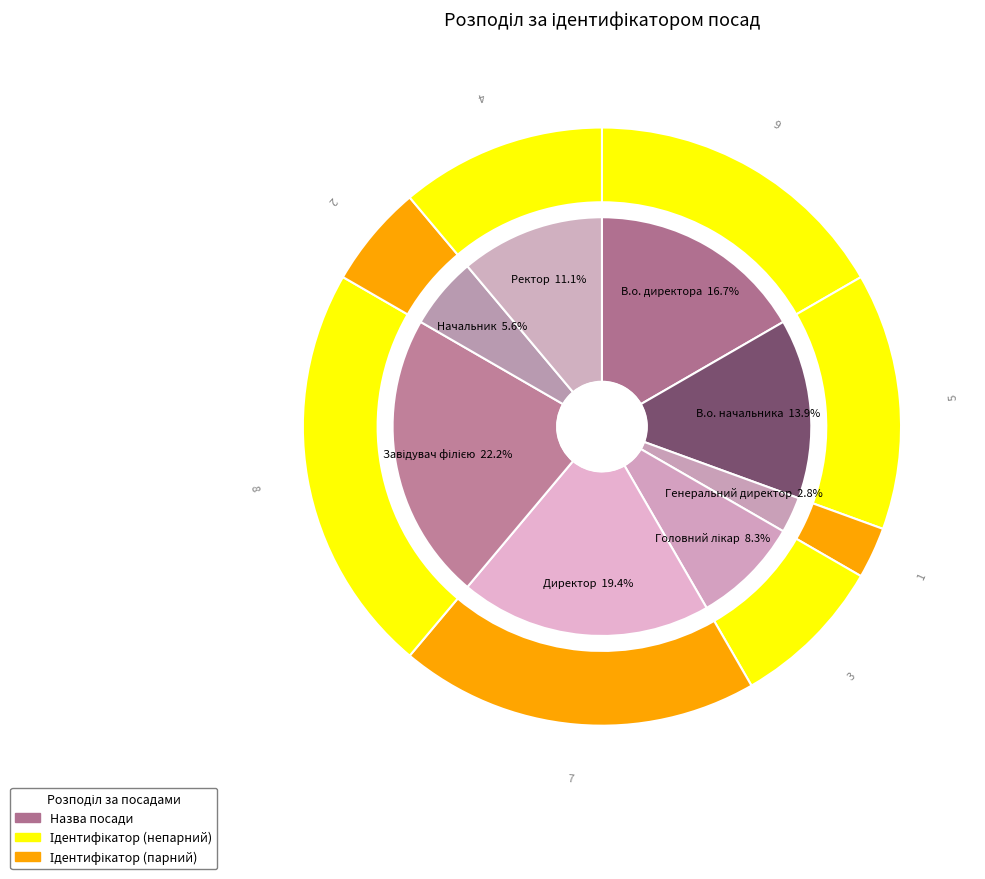

Does В.о. директора account for over 50% of the chart?

No